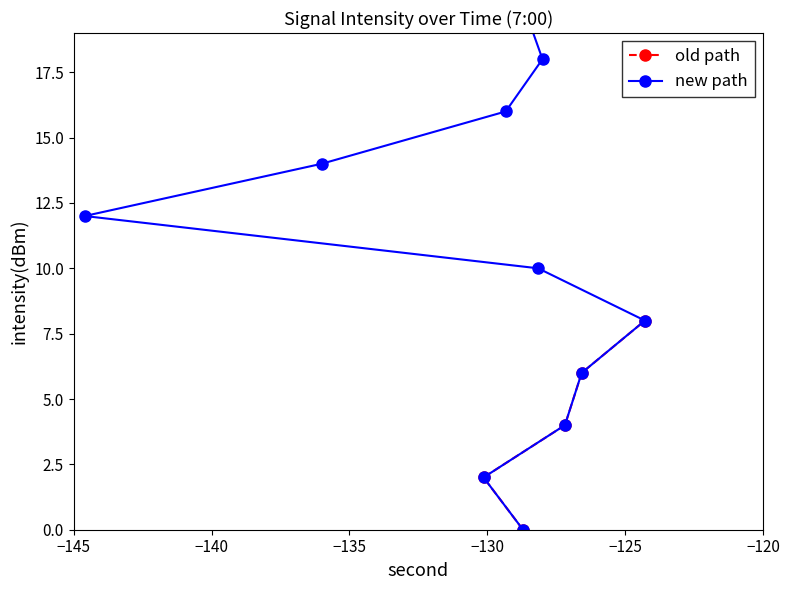

What is the sum of all values?

380